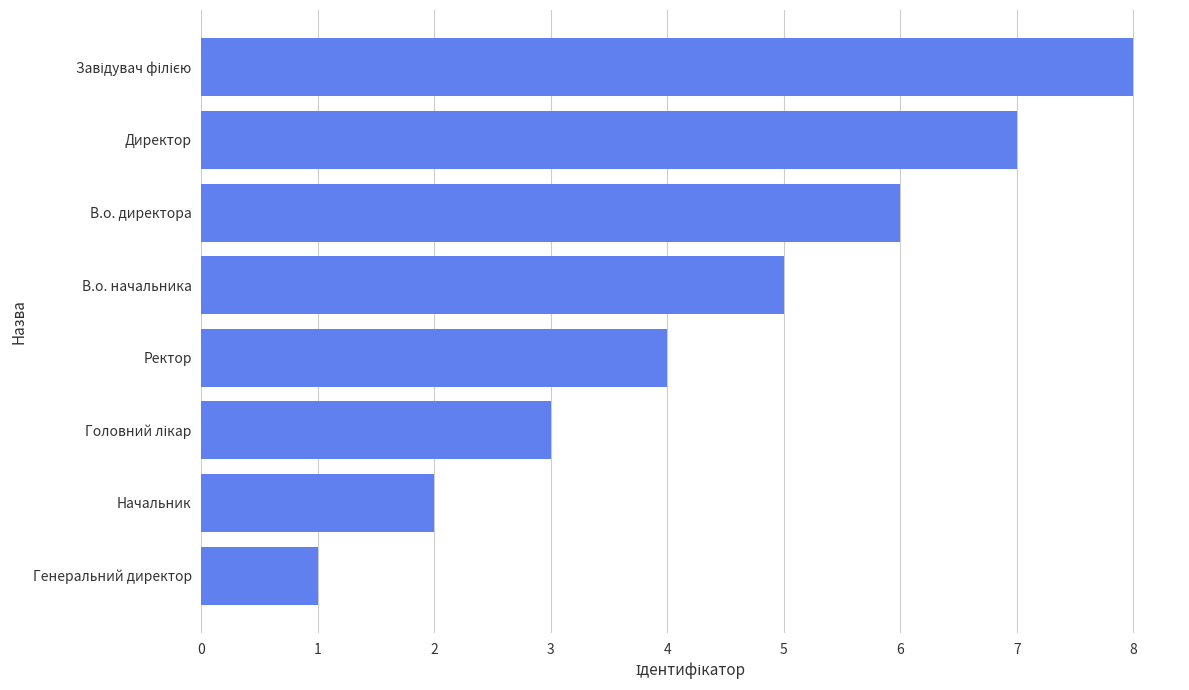

The chart shows a value of 11 at В.о. директора. True or false?

False